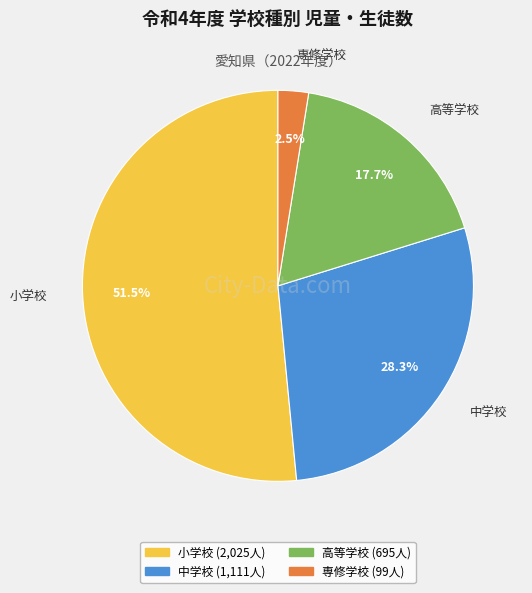

True or false: 中学校 accounts for 14% of the total.

False